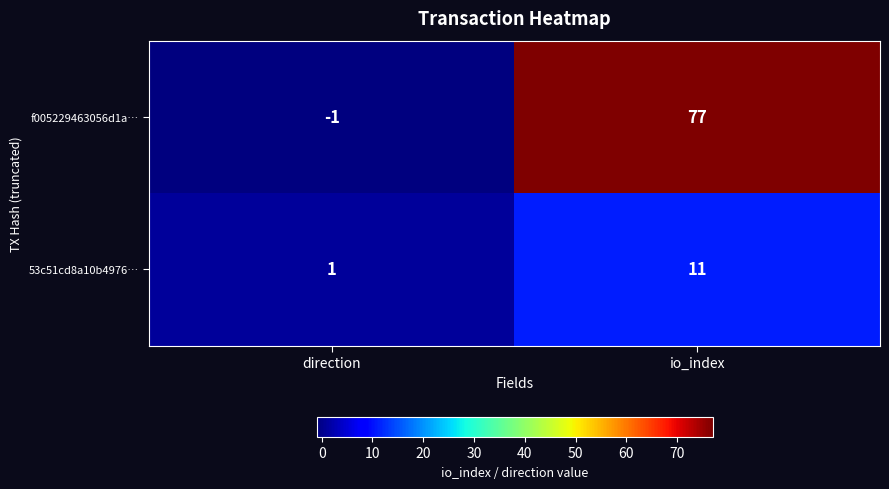

What is the sum of the 53c51cd8a10b4976… values at direction and io_index?

12